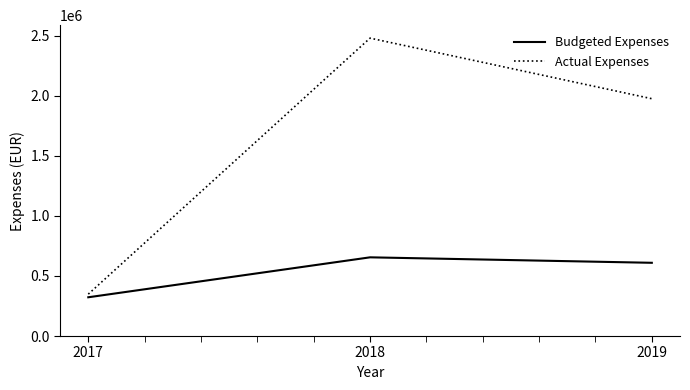

Which category has the highest value across all series?

2018